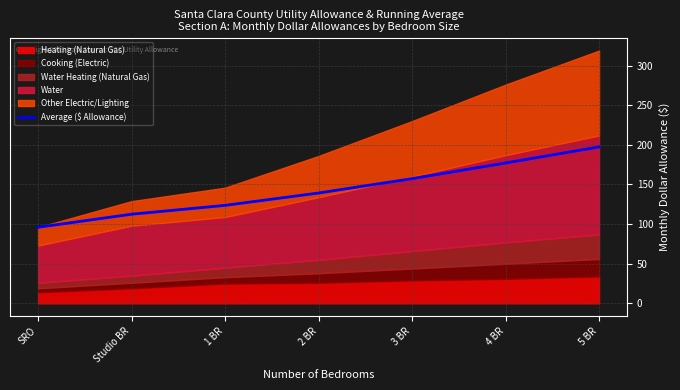

What is the label of the 7th point from the left?

5 BR